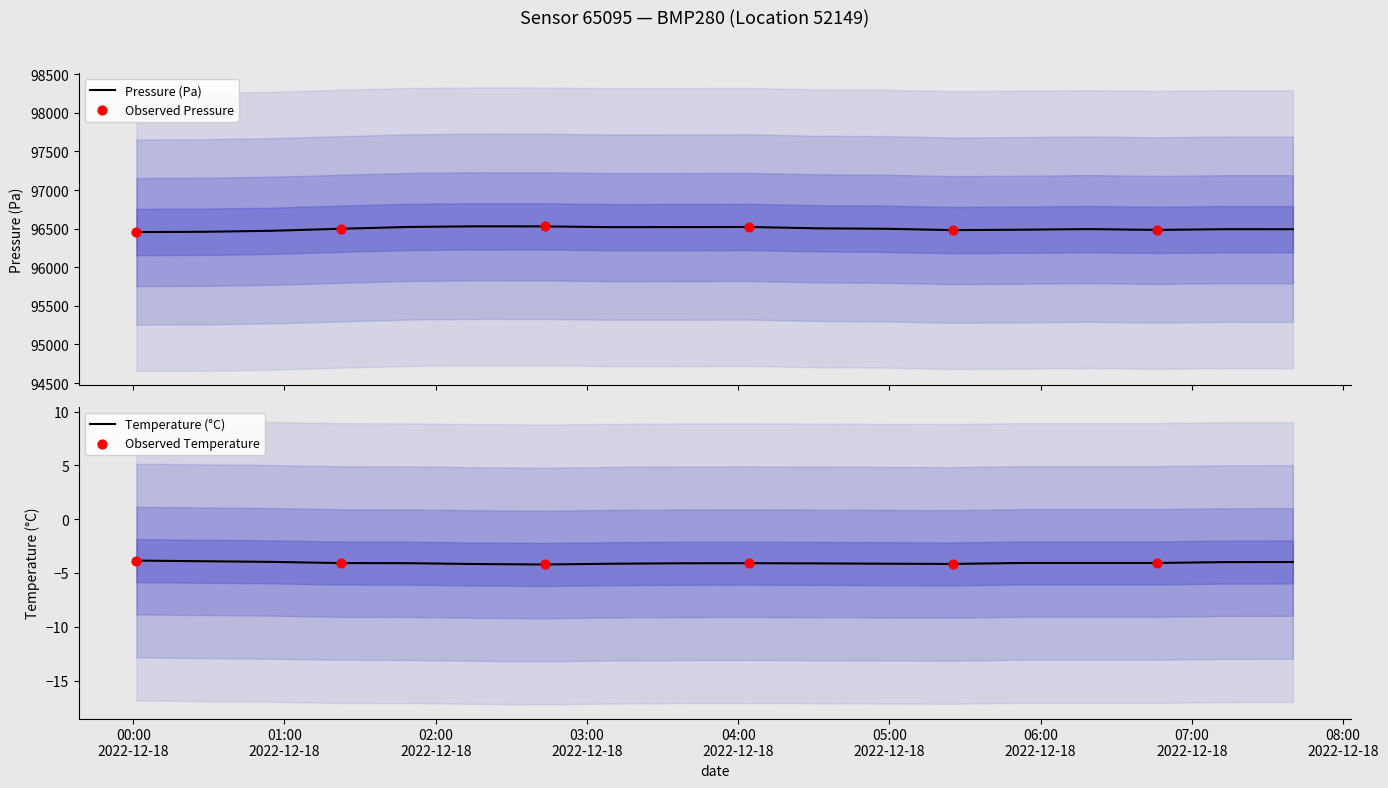

Which series reaches the maximum Y coordinate?

pressure